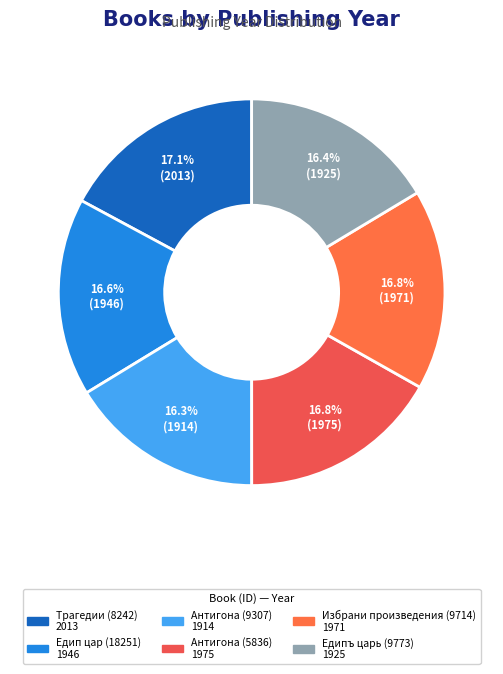

How many slices are in this pie chart?

6